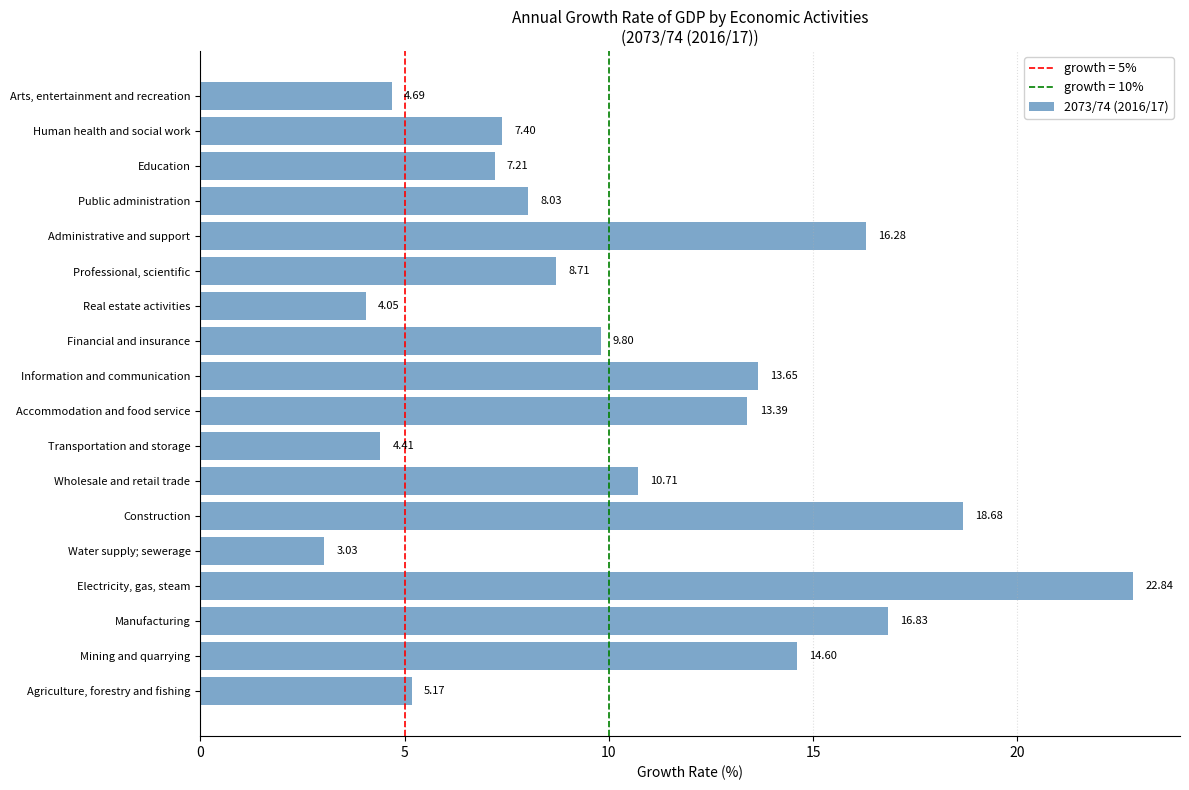

At which category does the chart reach its minimum across all series?

Water supply; sewerage